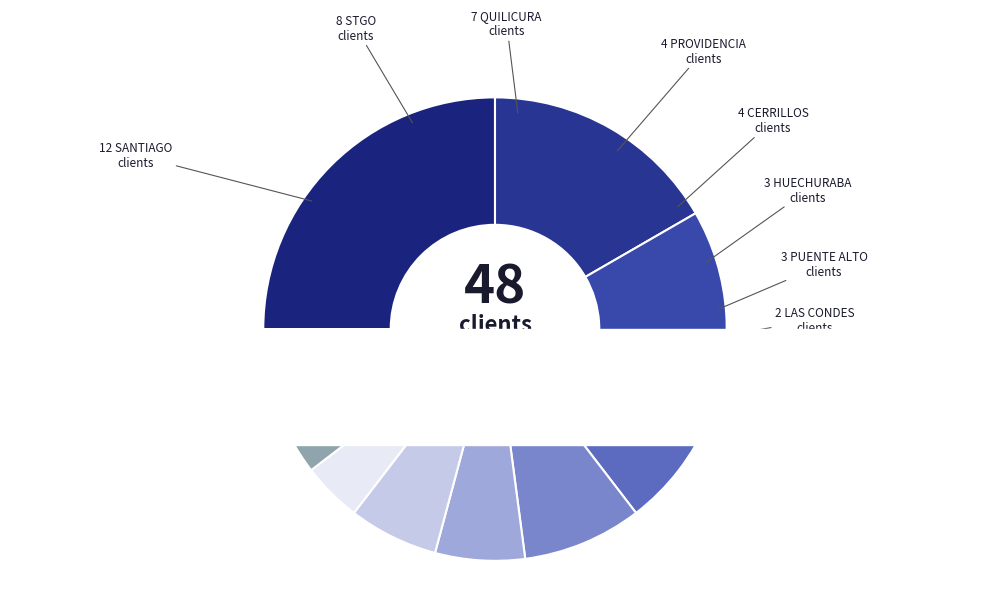

What percentage is the QUILICURA slice, to the nearest percent?

15%